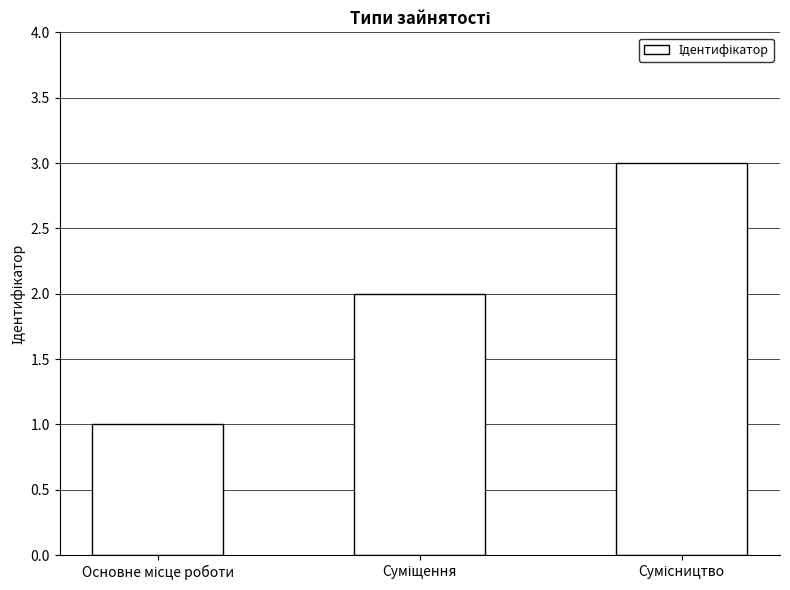

What is the sum of all values?

6